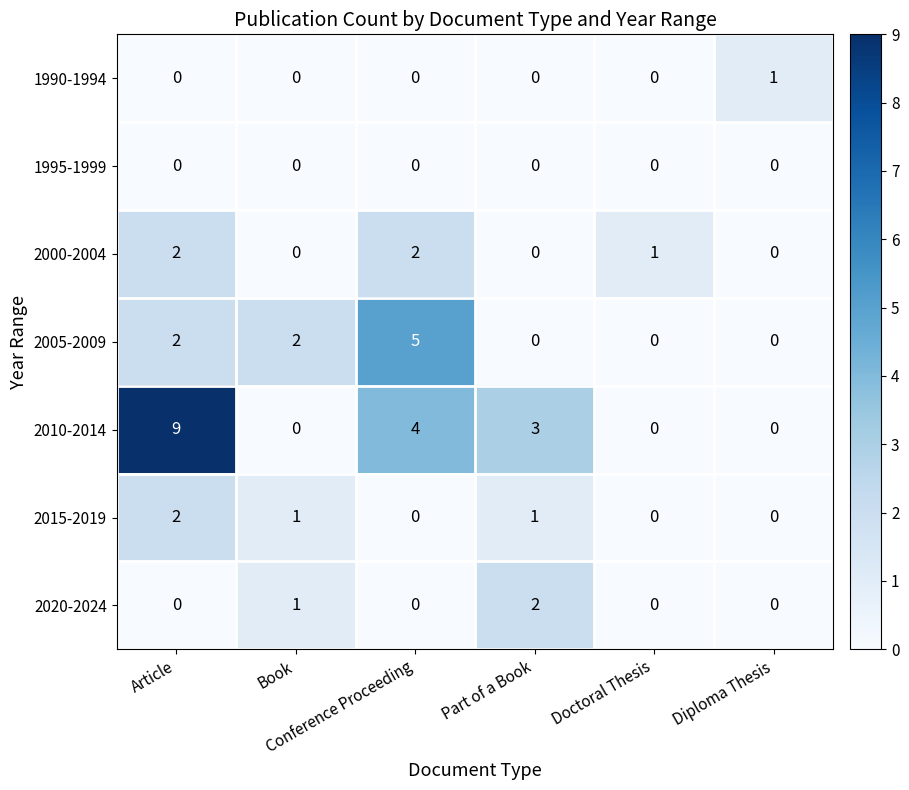

Which series has the widest spread of values?

2010-2014